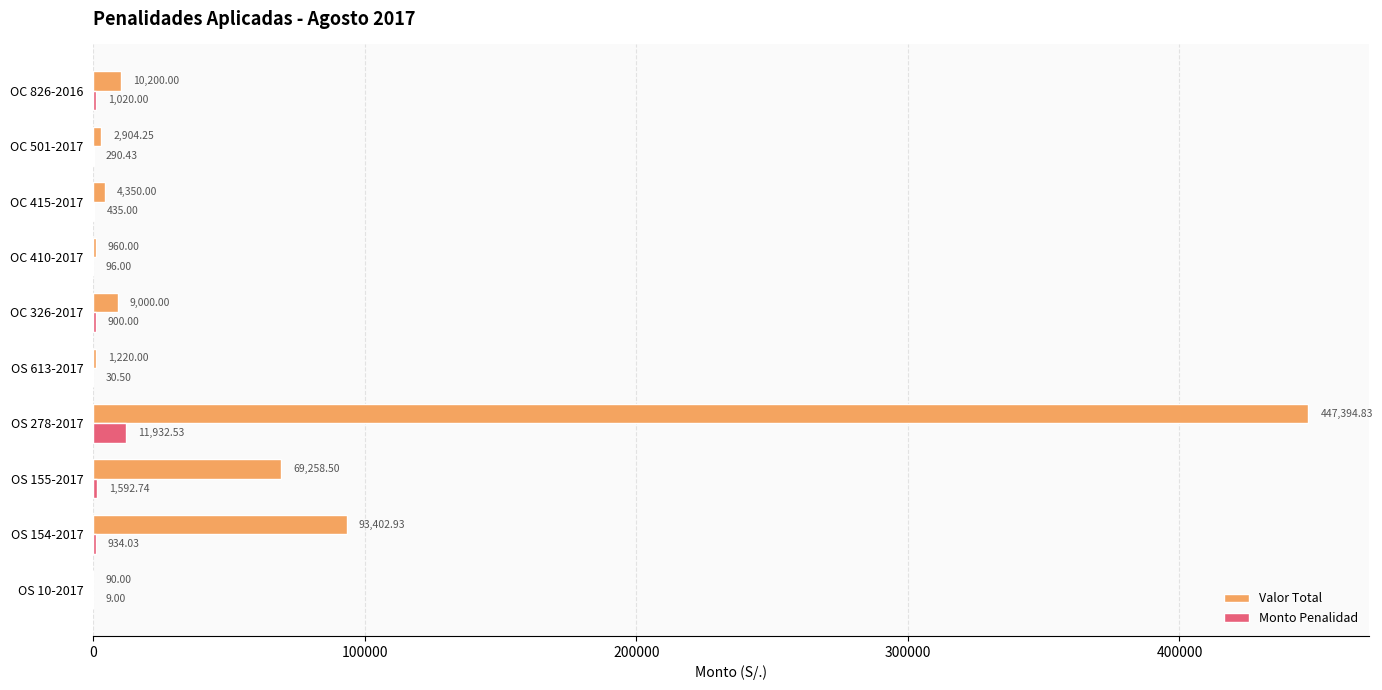

What is the total value across all series at OS 278-2017?

459327.4